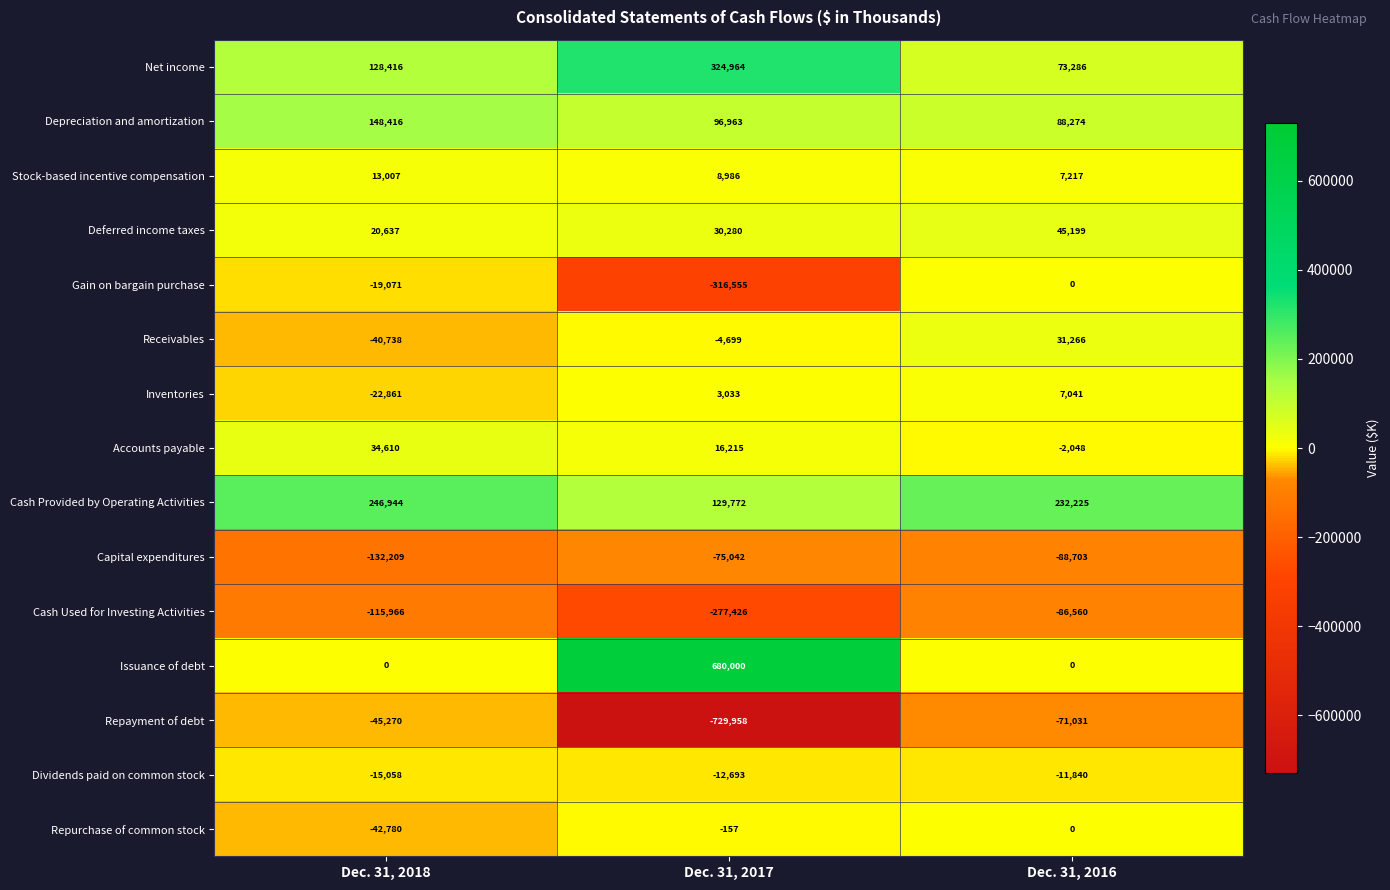

Which series changed the most between Dec. 31, 2018 and Dec. 31, 2017?

Repayment of debt